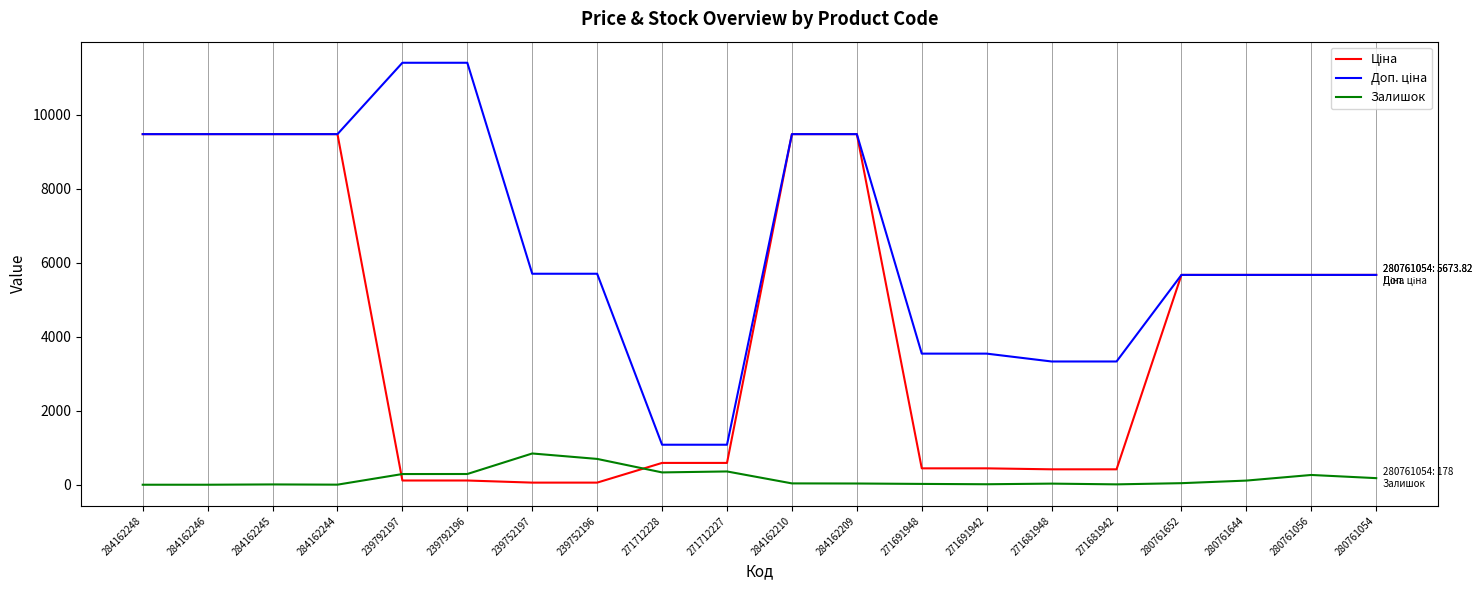

What is the greatest value displayed?

11410.0